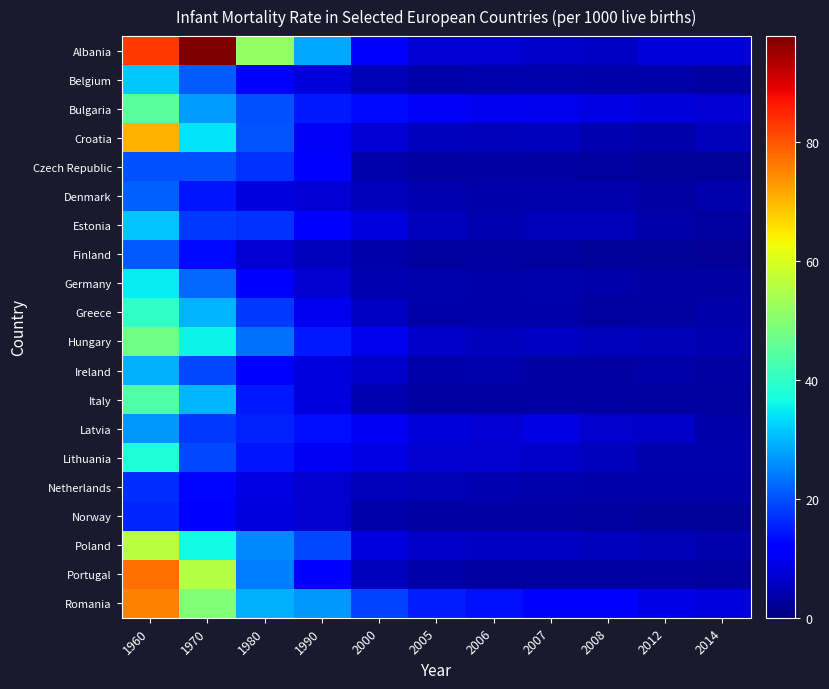

What is the total value across all series at 2007?

102.7